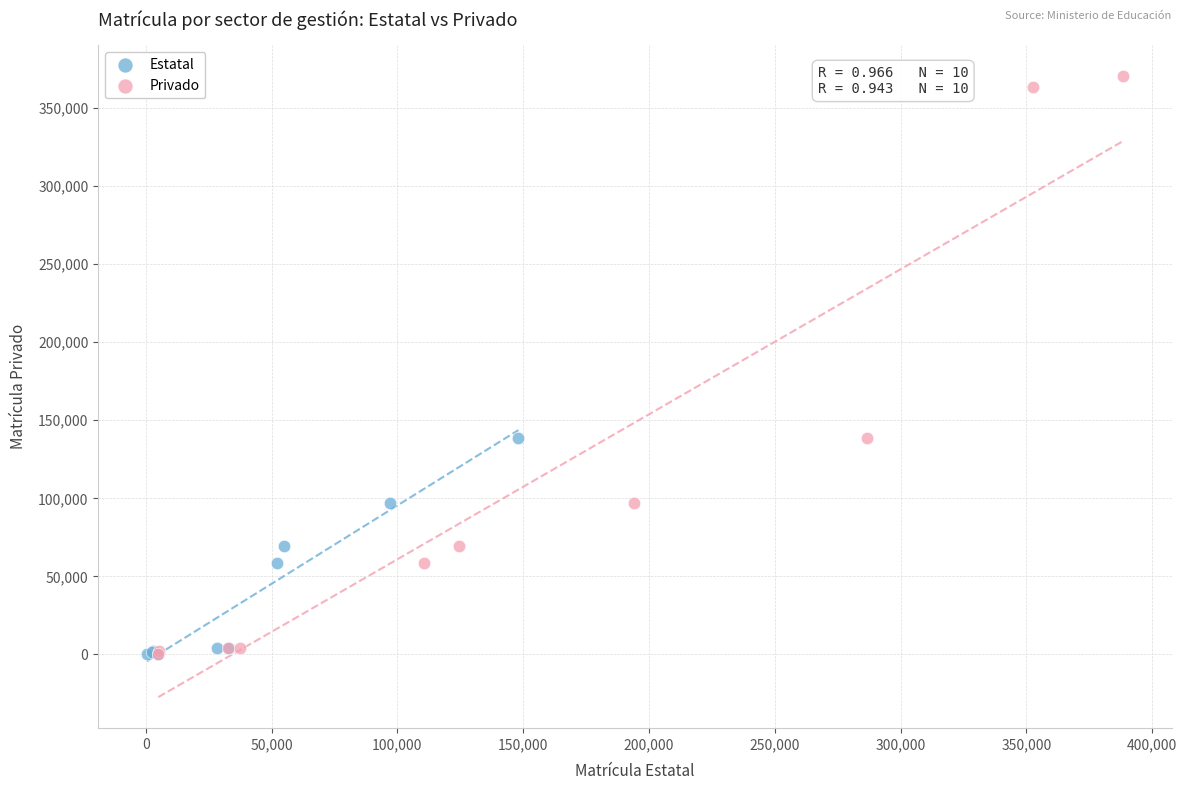

Which series reaches the maximum Y coordinate?

Privado